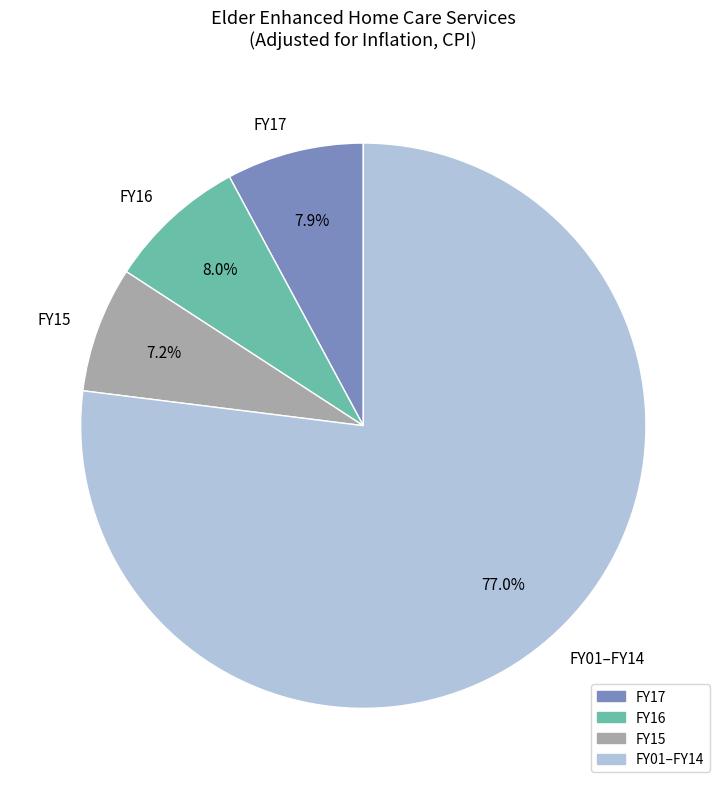

Which slice is the largest?

FY01–FY14